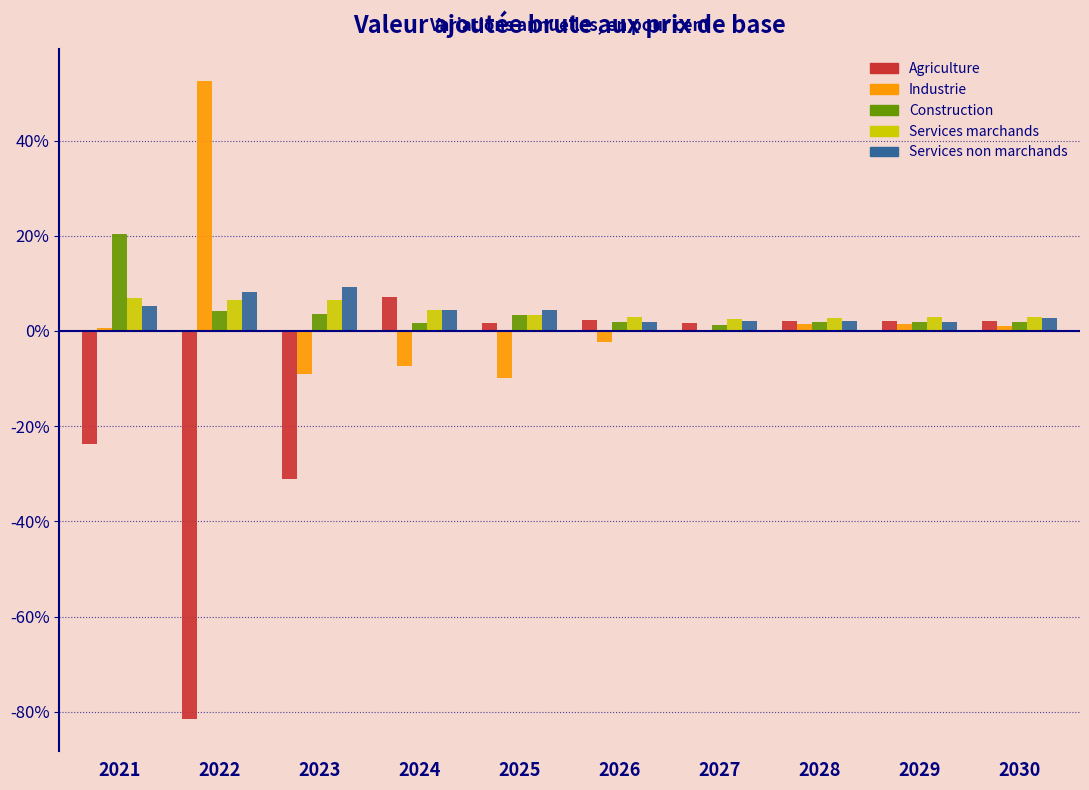

Which series changed the most between 2022 and 2025?

Agriculture